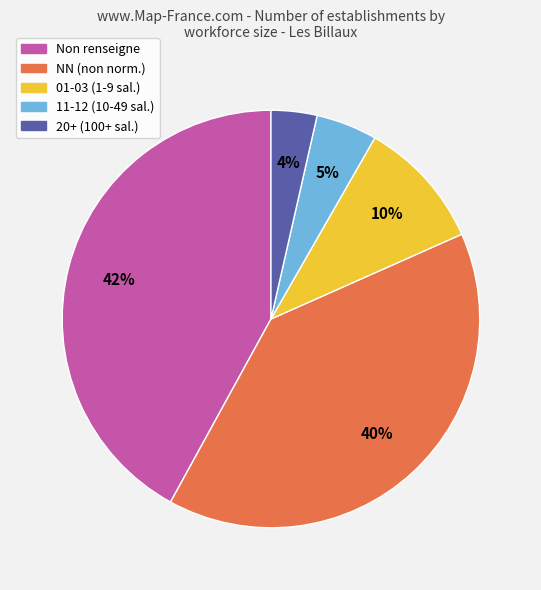

Between Non renseigne and 20+ (100+ sal.), which is larger?

Non renseigne